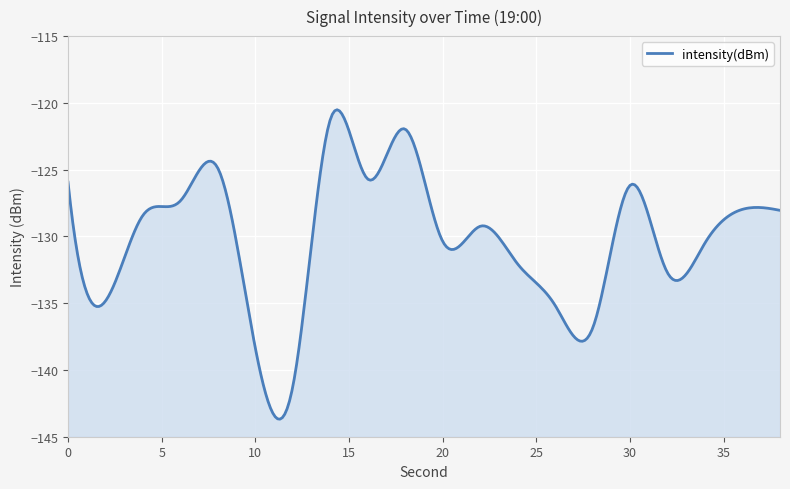

Reading left to right, list all the values displayed in this chart.

0=-125.9	2=-134.8	4=-128.4	6=-127.3	8=-124.9	10=-138.4	12=-141.2	14=-121.2	16=-125.7	18=-122.0	20=-130.4	22=-129.2	24=-132.1	26=-135.2	28=-136.9	30=-126.2	32=-132.7	34=-130.5	36=-128.0	38=-128.0